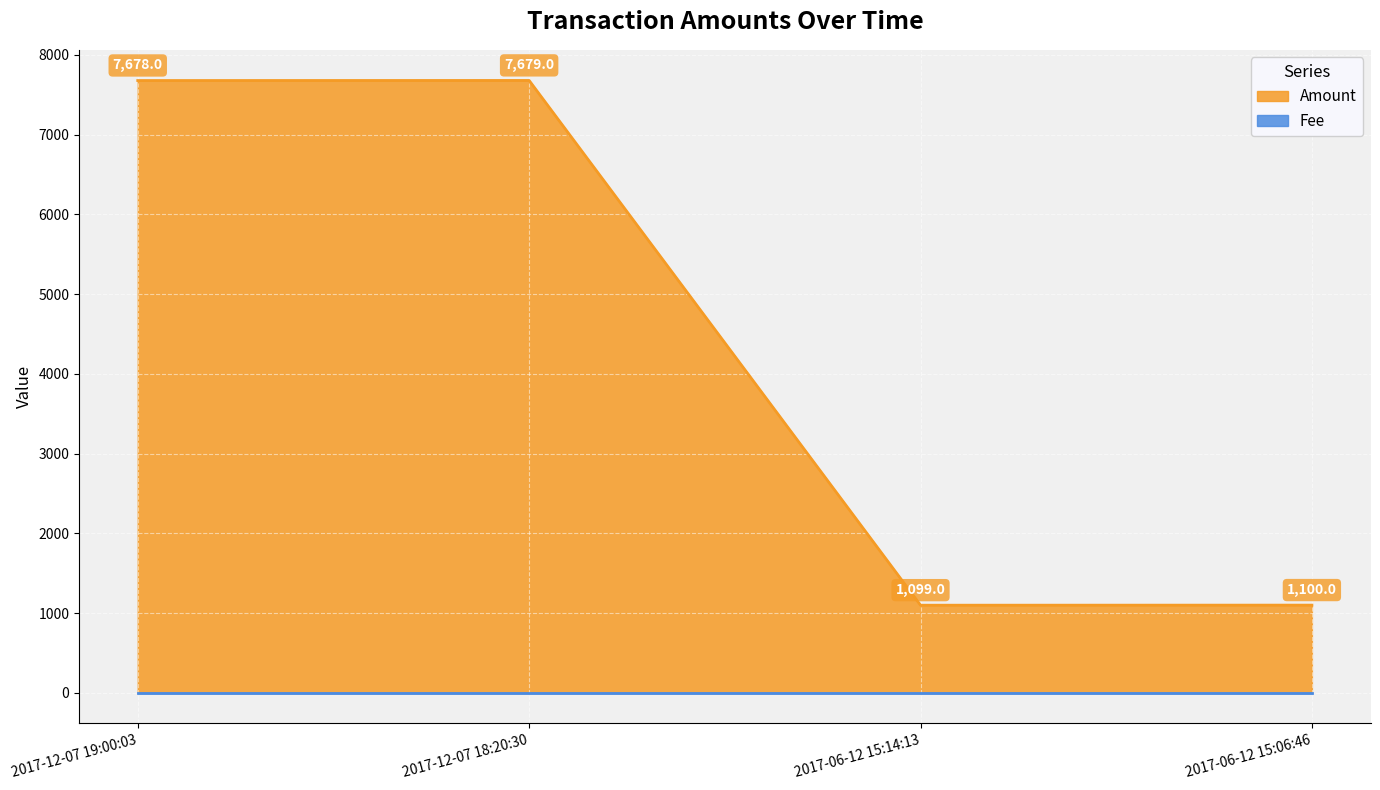

Between 2017-06-12 15:14:13 and 2017-12-07 18:20:30, which is larger?

2017-12-07 18:20:30